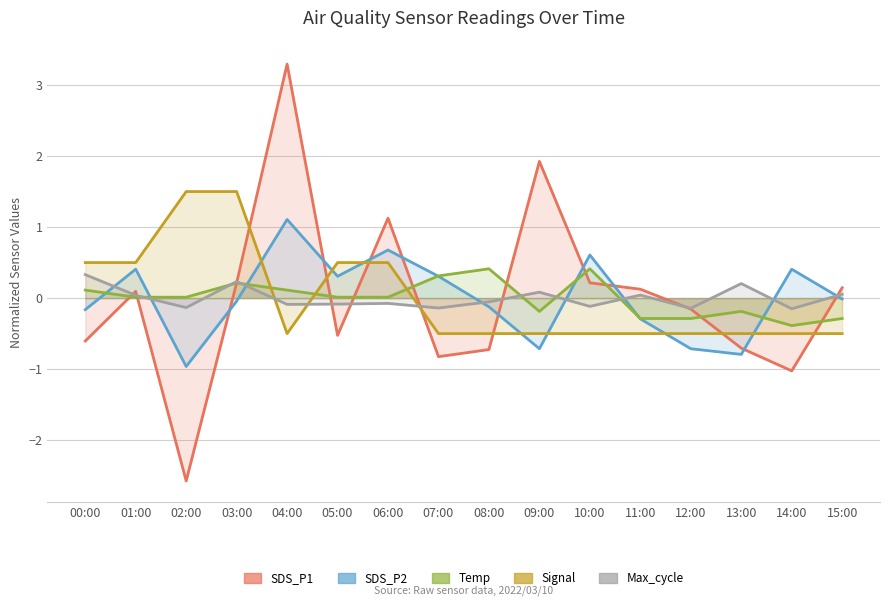

Between which two adjacent categories do Signal and SDS_P1 first intersect?

03:00 and 04:00